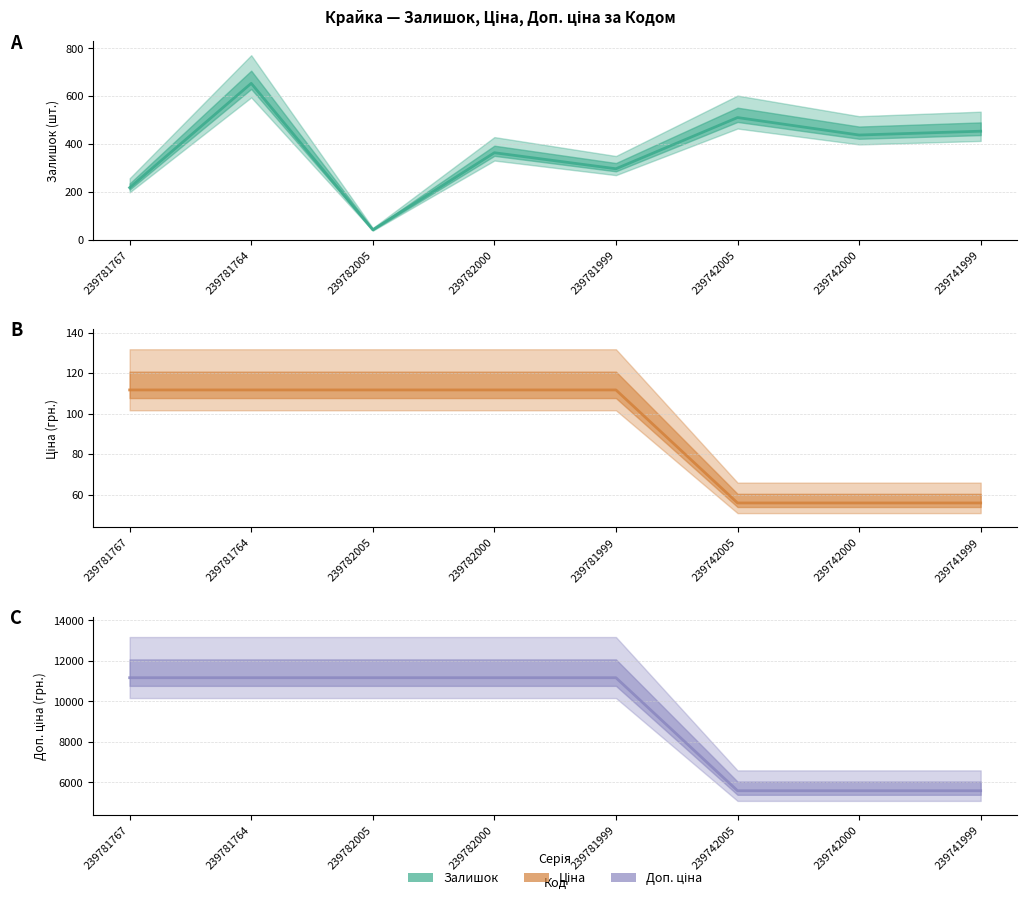

Rank the series by their maximum value, from lowest to highest.

Ціна, Залишок, Доп. ціна